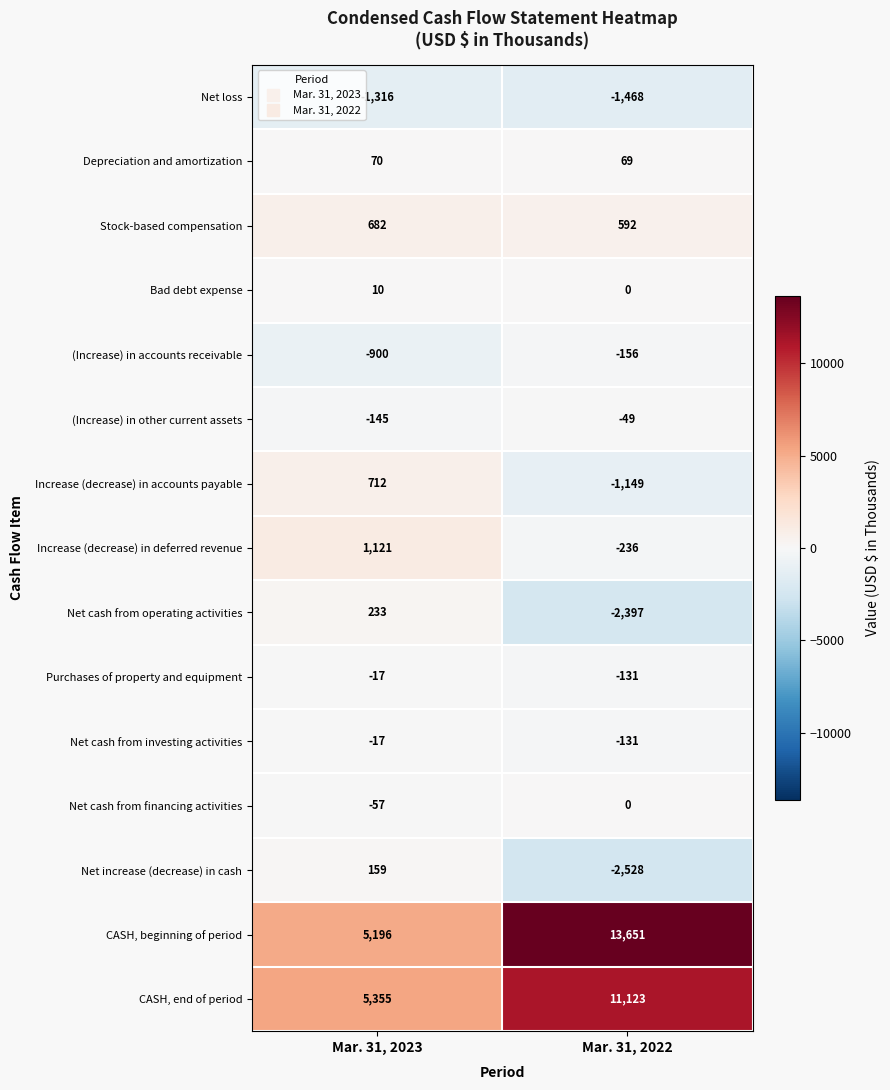

How many data points in Bad debt expense are less than 10?

1